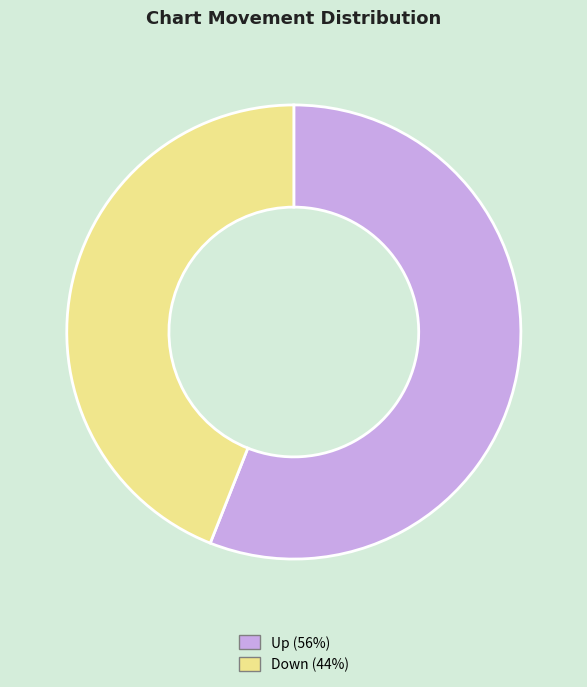

What is the smallest slice in the pie chart?

Down